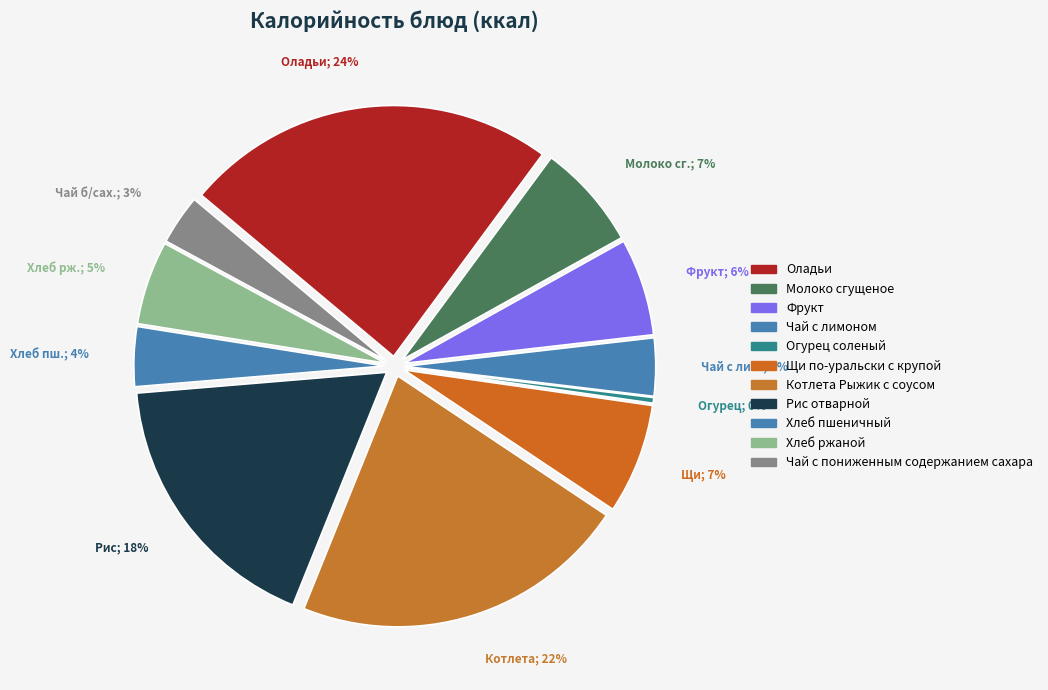

Combined, what portion of the pie is Котлета Рыжик с соусом and Хлеб пшеничный?

25.6%